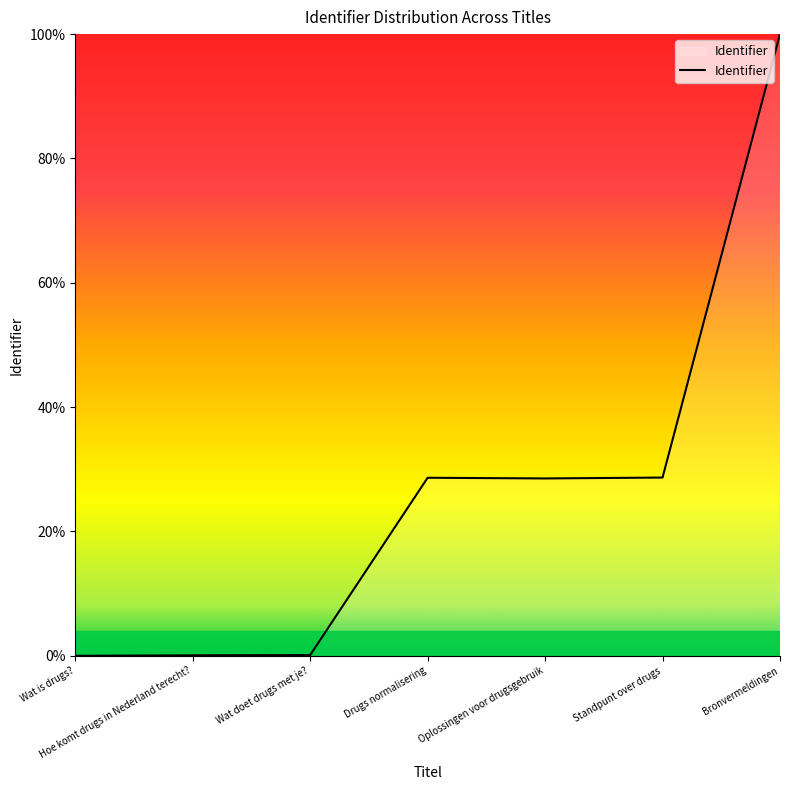

What is the greatest value displayed?

100.0